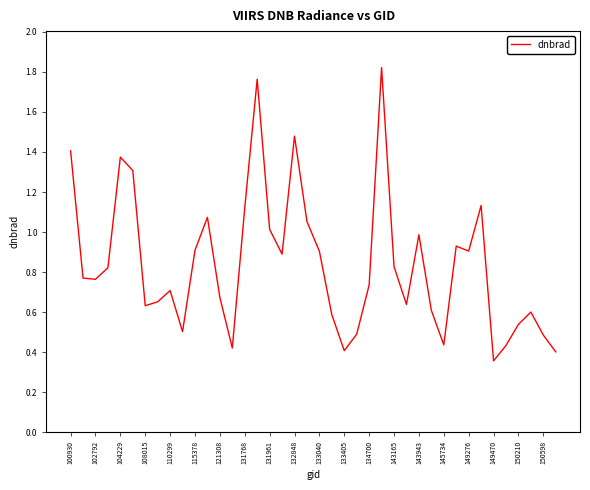

How many lines are shown in the chart?

1